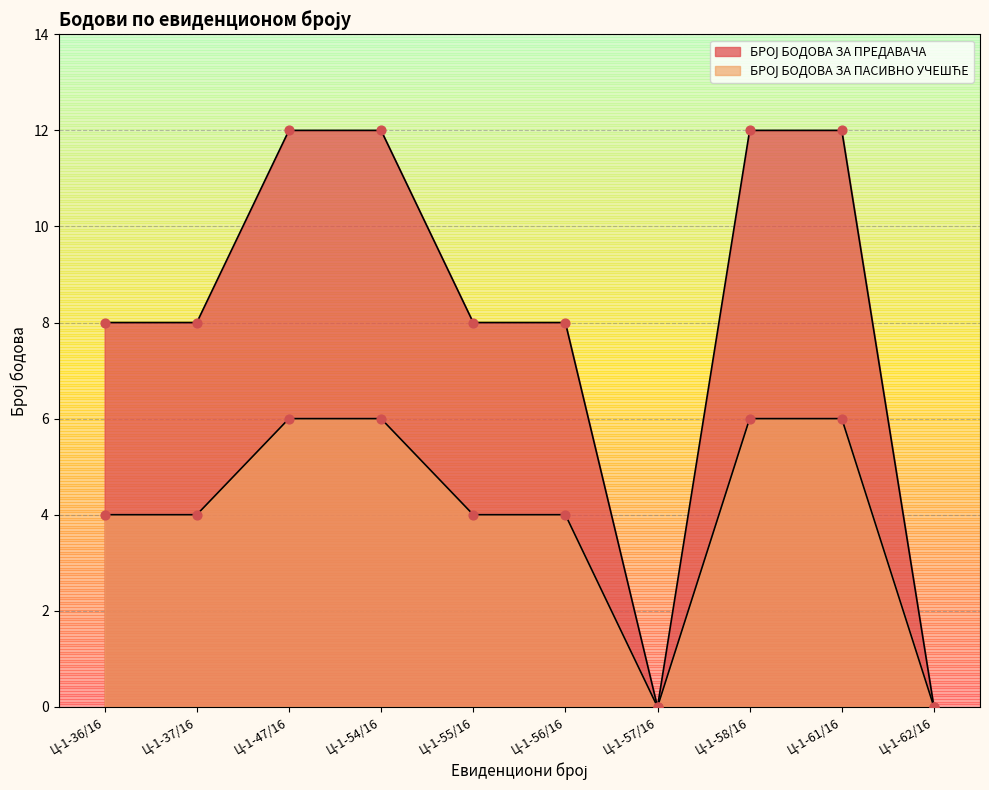

Which series has the largest total across all categories?

БРОЈ БОДОВА ЗА ПРЕДАВАЧА